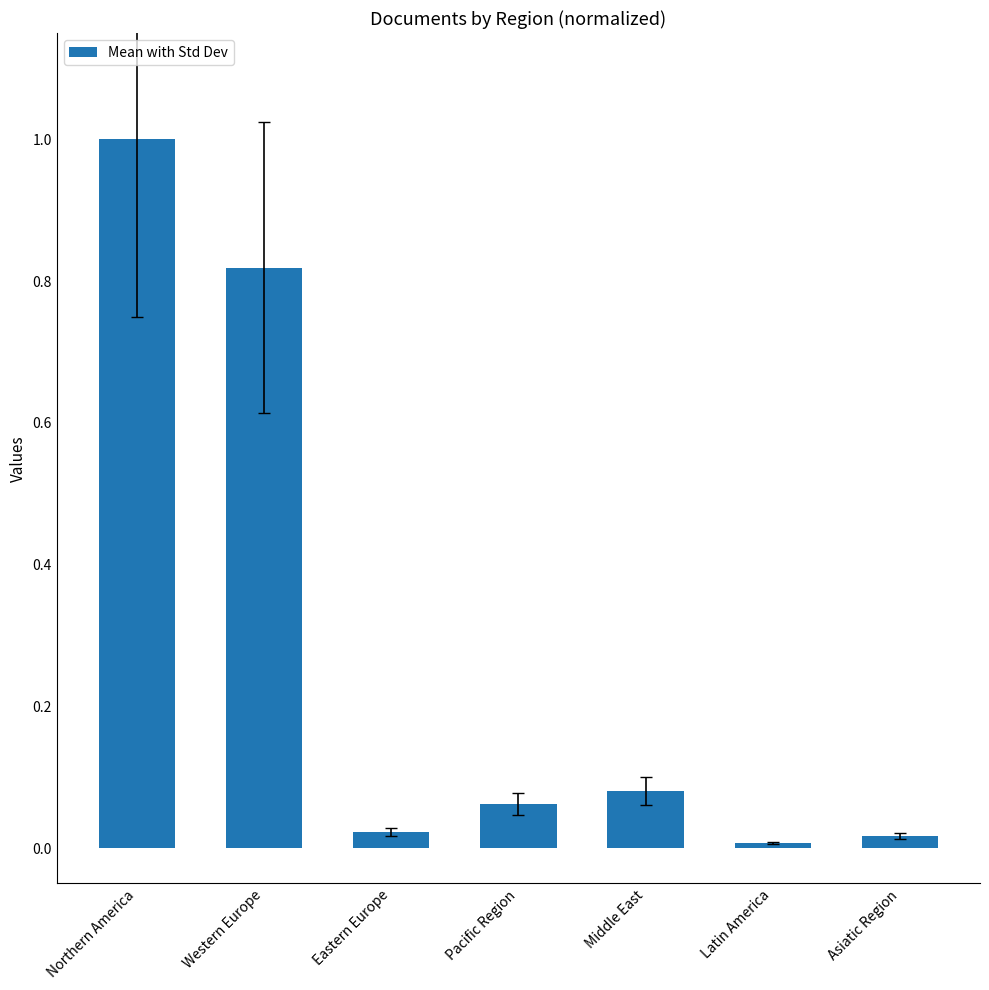

What is the average value?

0.3